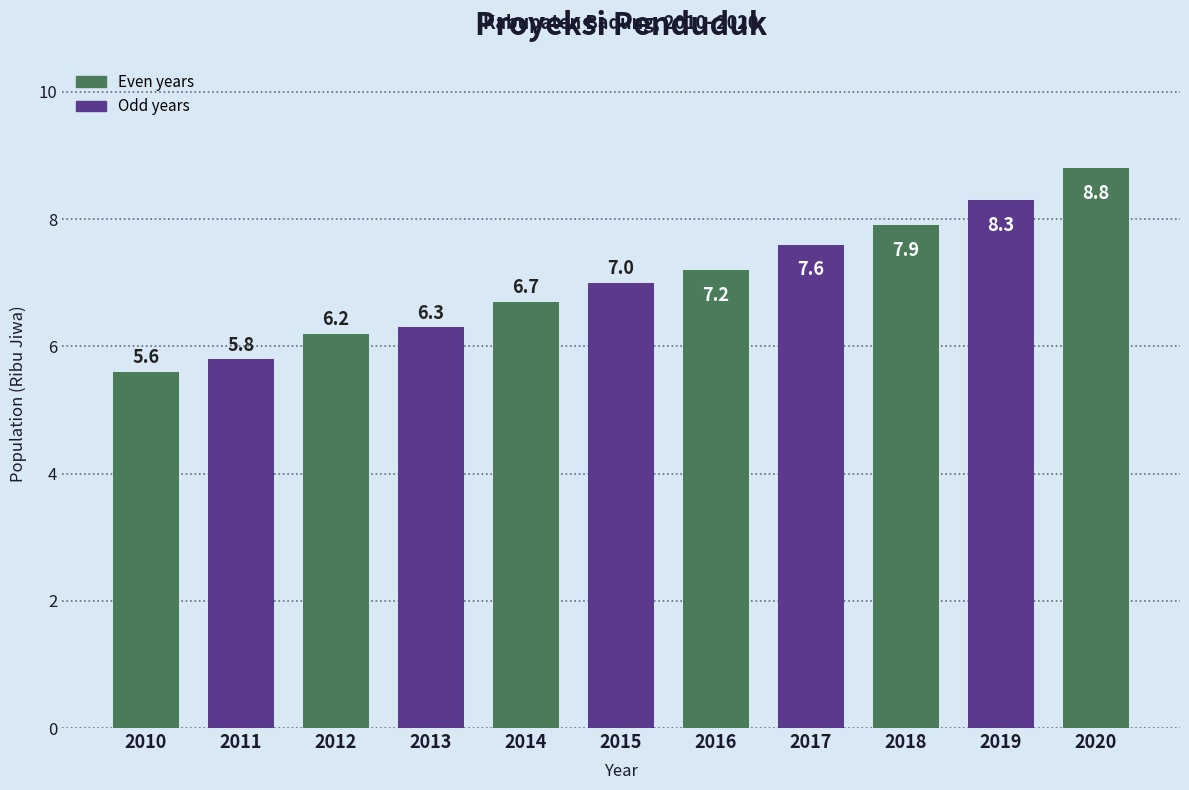

Reading left to right, extract all data points from this chart.

5.6	5.8	6.2	6.3	6.7	7.0	7.2	7.6	7.9	8.3	8.8